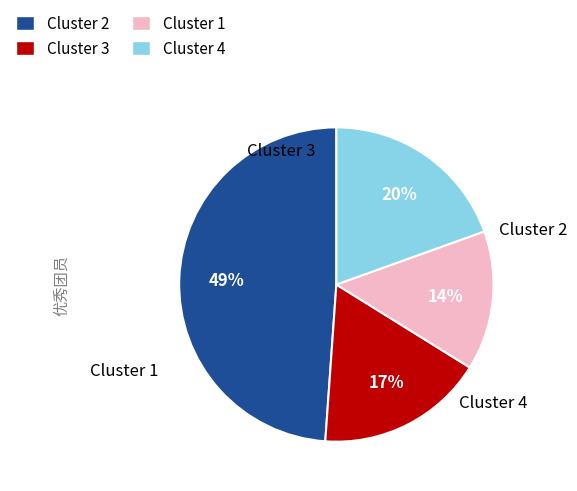

Between Cluster 1 and Cluster 3, which is larger?

Cluster 3